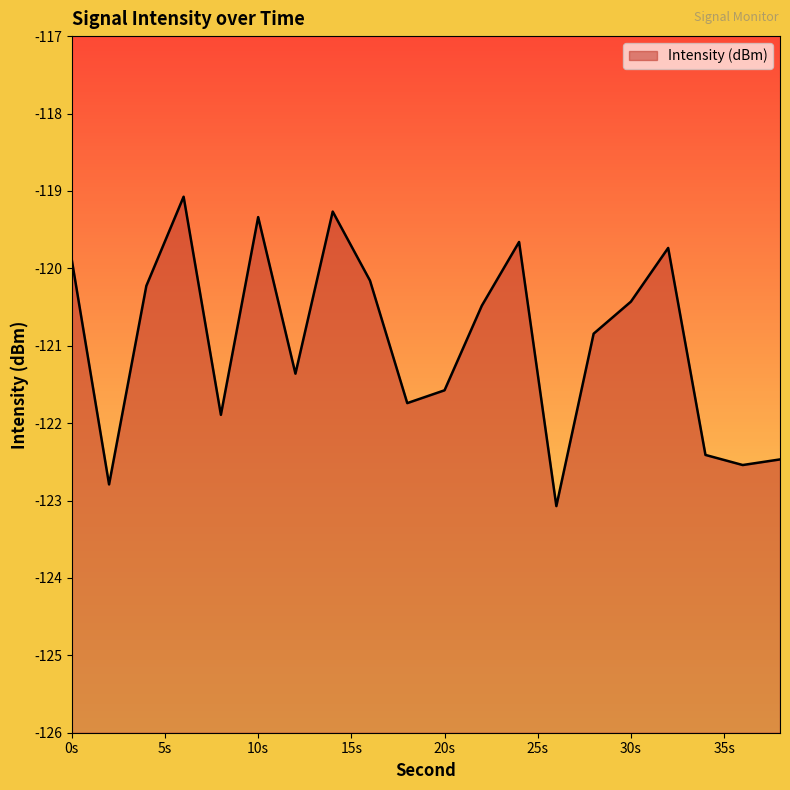

What is the maximum value shown in the chart?

-119.1